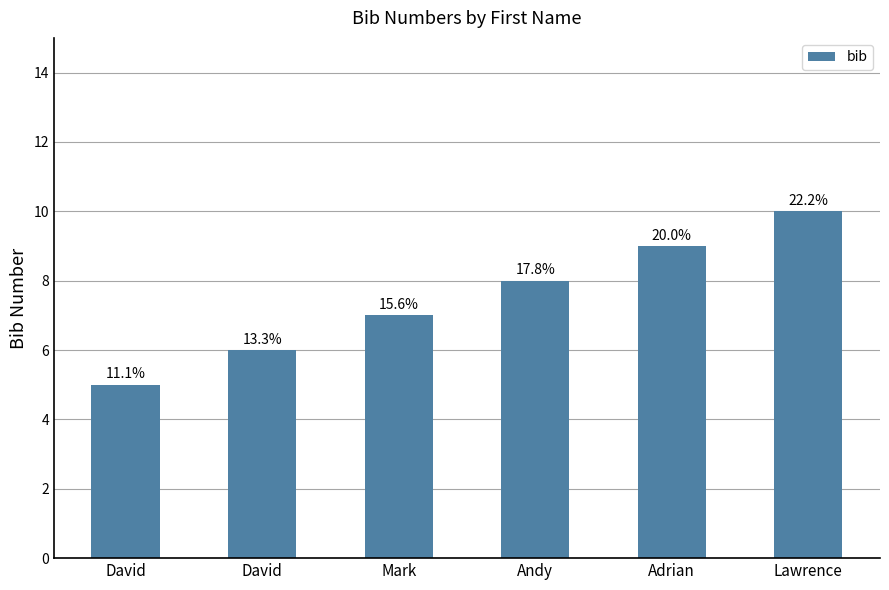

How many bars are there in total?

6